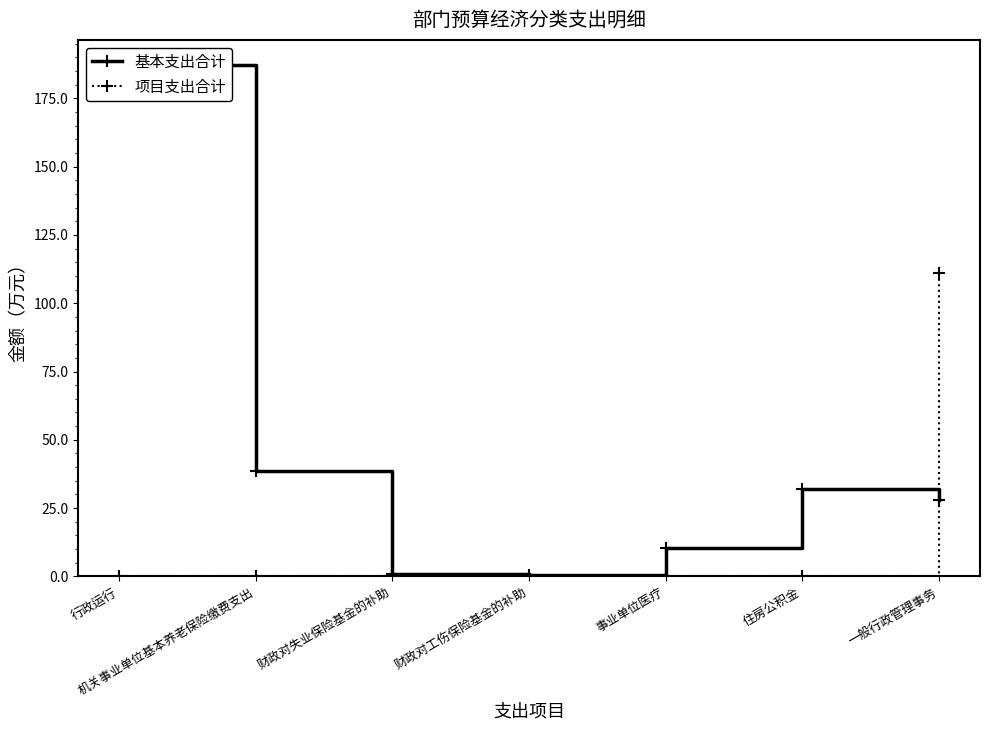

At how many categories does at least one series exceed 151?

1